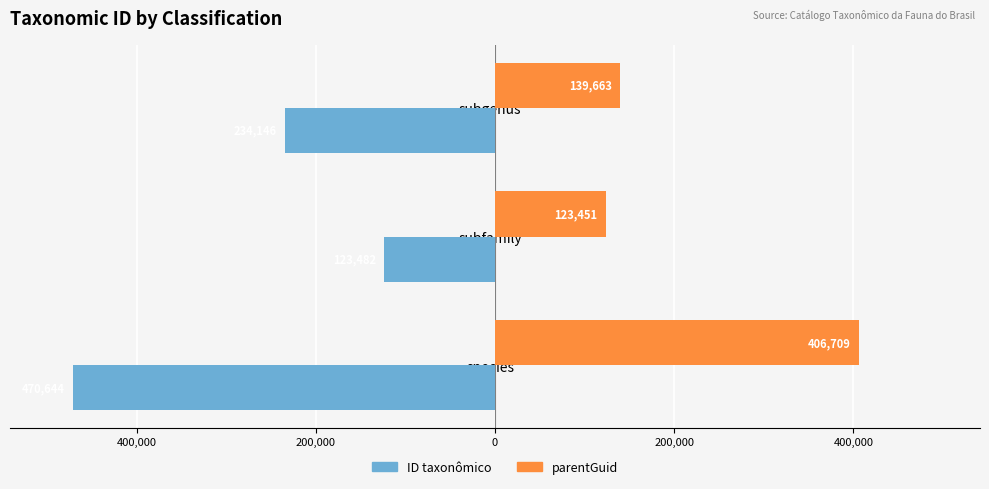

What are all the series names shown in the legend?

ID taxonômico, parentGuid